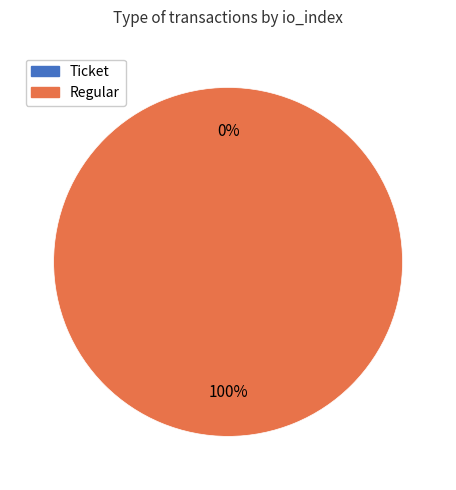

What is the smallest slice in the pie chart?

Ticket